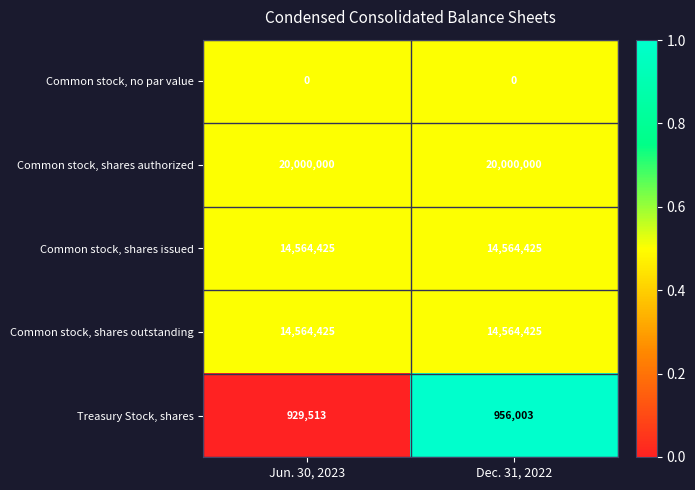

What is the total value across all series at Jun. 30, 2023?

50058363